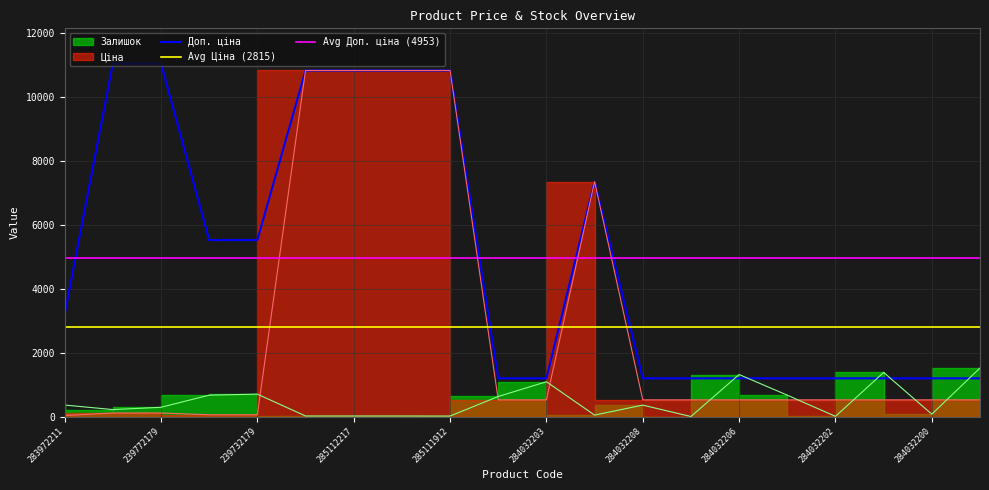

True or false: Доп. ціна has a value of 10840.1 at 285112217.

True